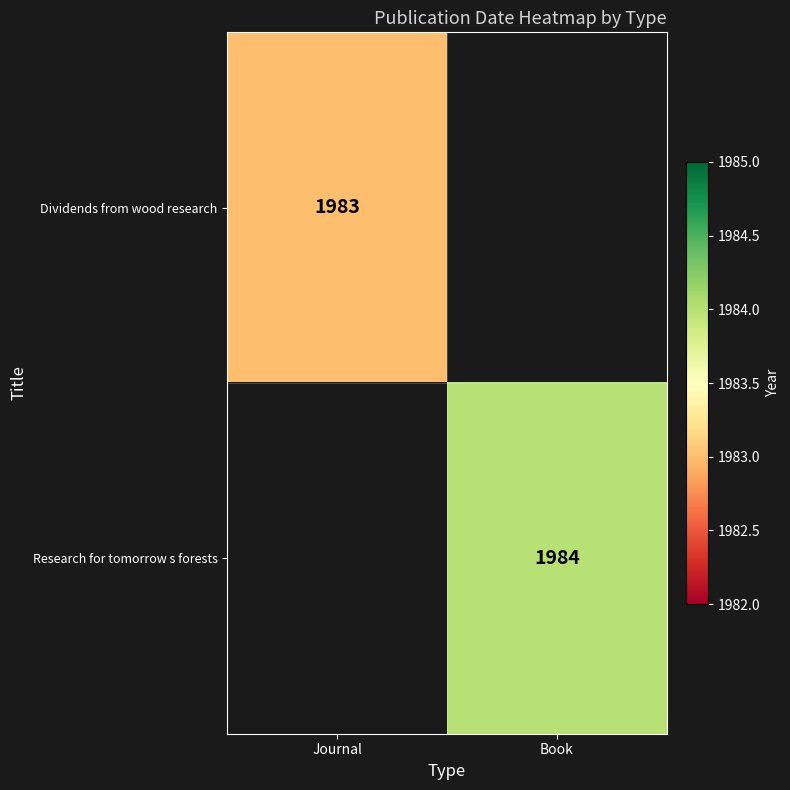

True or false: Research for tomorrow s forests has a value of 513.7 at Book.

False